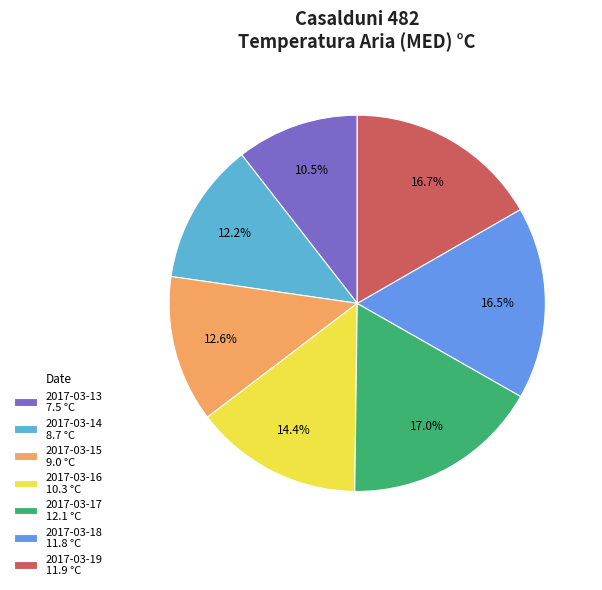

Combined, do 2017-03-13 and 2017-03-14 account for over 50%?

No